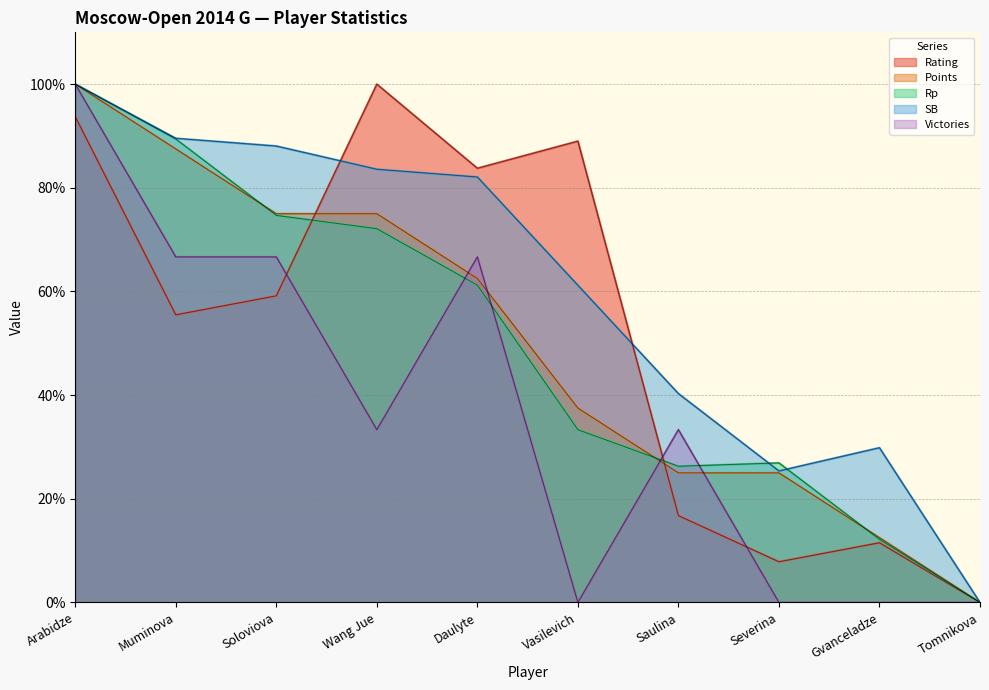

Reading right to left, what are all the values shown in this chart?

Rating: Tomnikova=0.0	Gvanceladze=11.5	Severina=7.9	Saulina=16.8	Vasilevich=89.0	Daulyte=83.8	Wang Jue=100.0	Soloviova=59.2	Muminova=55.5	Arabidze=93.7
Points: Tomnikova=0.0	Gvanceladze=12.5	Severina=25.0	Saulina=25.0	Vasilevich=37.5	Daulyte=62.5	Wang Jue=75.0	Soloviova=75.0	Muminova=87.5	Arabidze=100.0
Rp: Tomnikova=0.0	Gvanceladze=12.2	Severina=26.9	Saulina=26.3	Vasilevich=33.3	Daulyte=61.2	Wang Jue=72.1	Soloviova=74.7	Muminova=89.4	Arabidze=100.0
SB: Tomnikova=0.0	Gvanceladze=29.9	Severina=25.4	Saulina=40.3	Vasilevich=61.2	Daulyte=82.1	Wang Jue=83.6	Soloviova=88.1	Muminova=89.6	Arabidze=100.0
Victories: Tomnikova=0.0	Gvanceladze=0.0	Severina=0.0	Saulina=33.3	Vasilevich=0.0	Daulyte=66.7	Wang Jue=33.3	Soloviova=66.7	Muminova=66.7	Arabidze=100.0